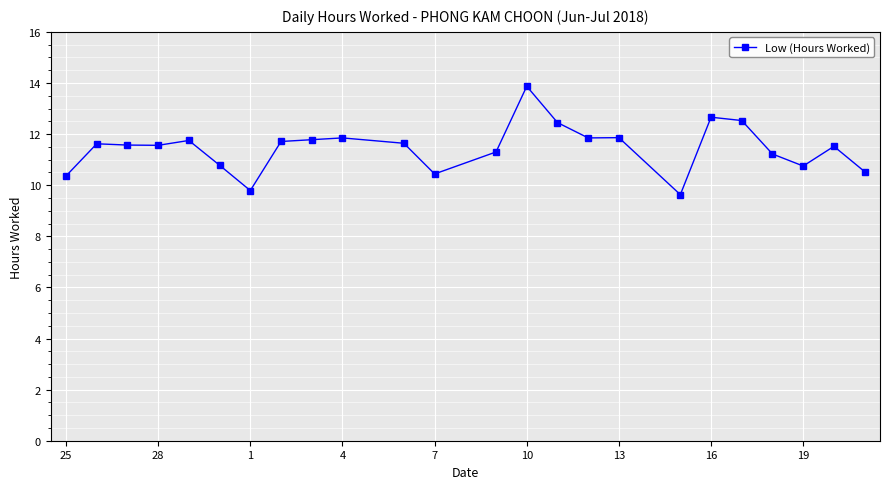

What is the difference between the maximum and minimum values?

4.2